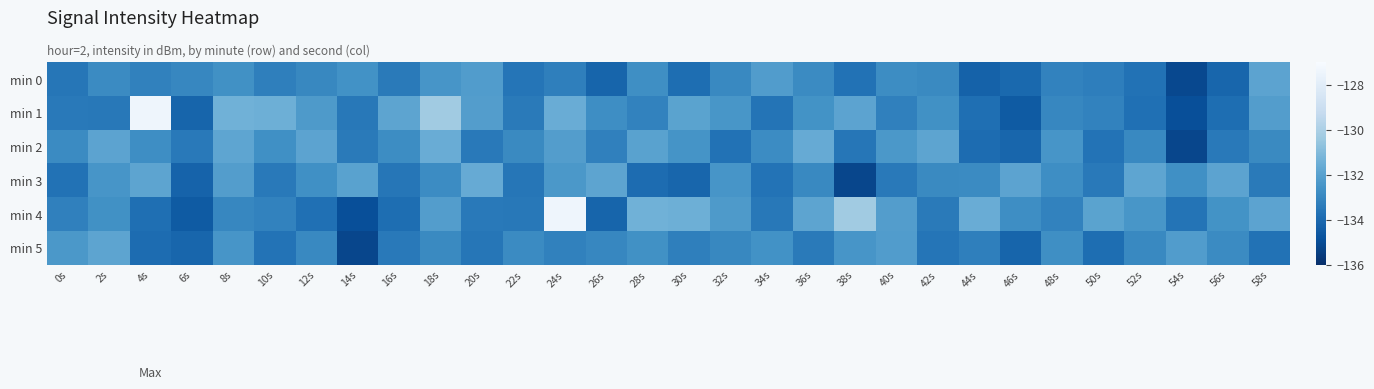

Between 6s and 14s, which is larger?

14s